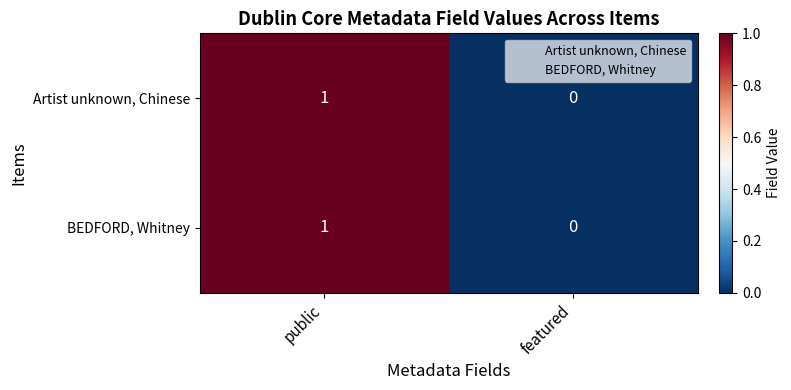

List the labels in order of Artist unknown, Chinese value, largest first.

public, featured